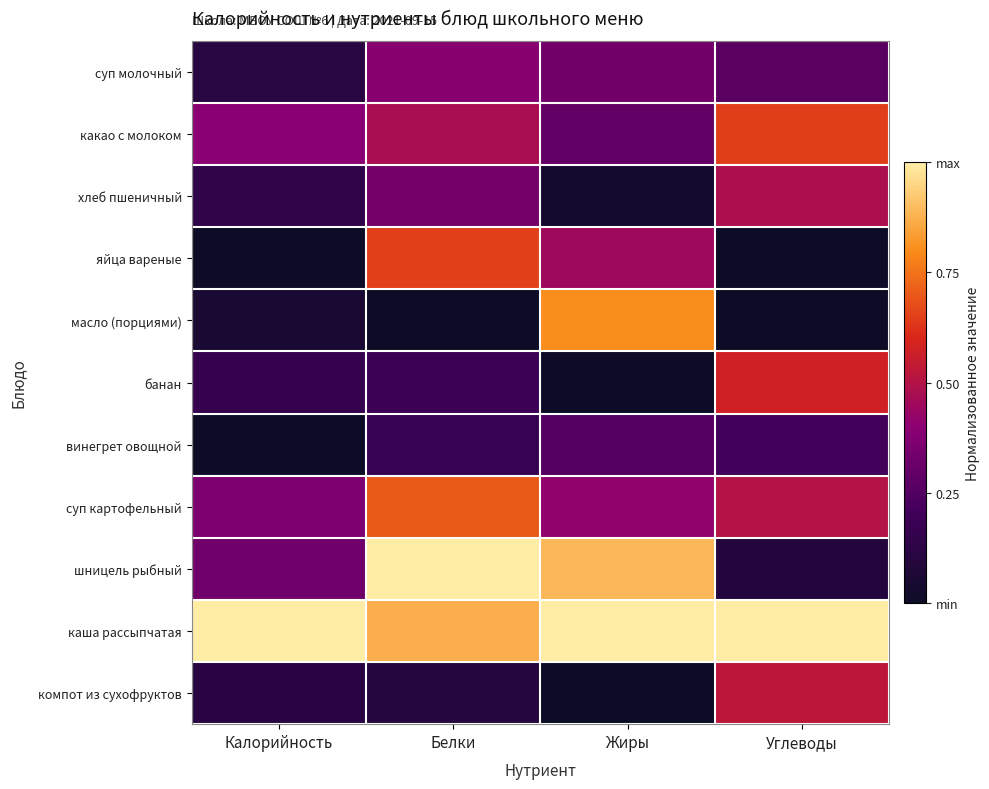

At how many categories does at least one series exceed 0?

4